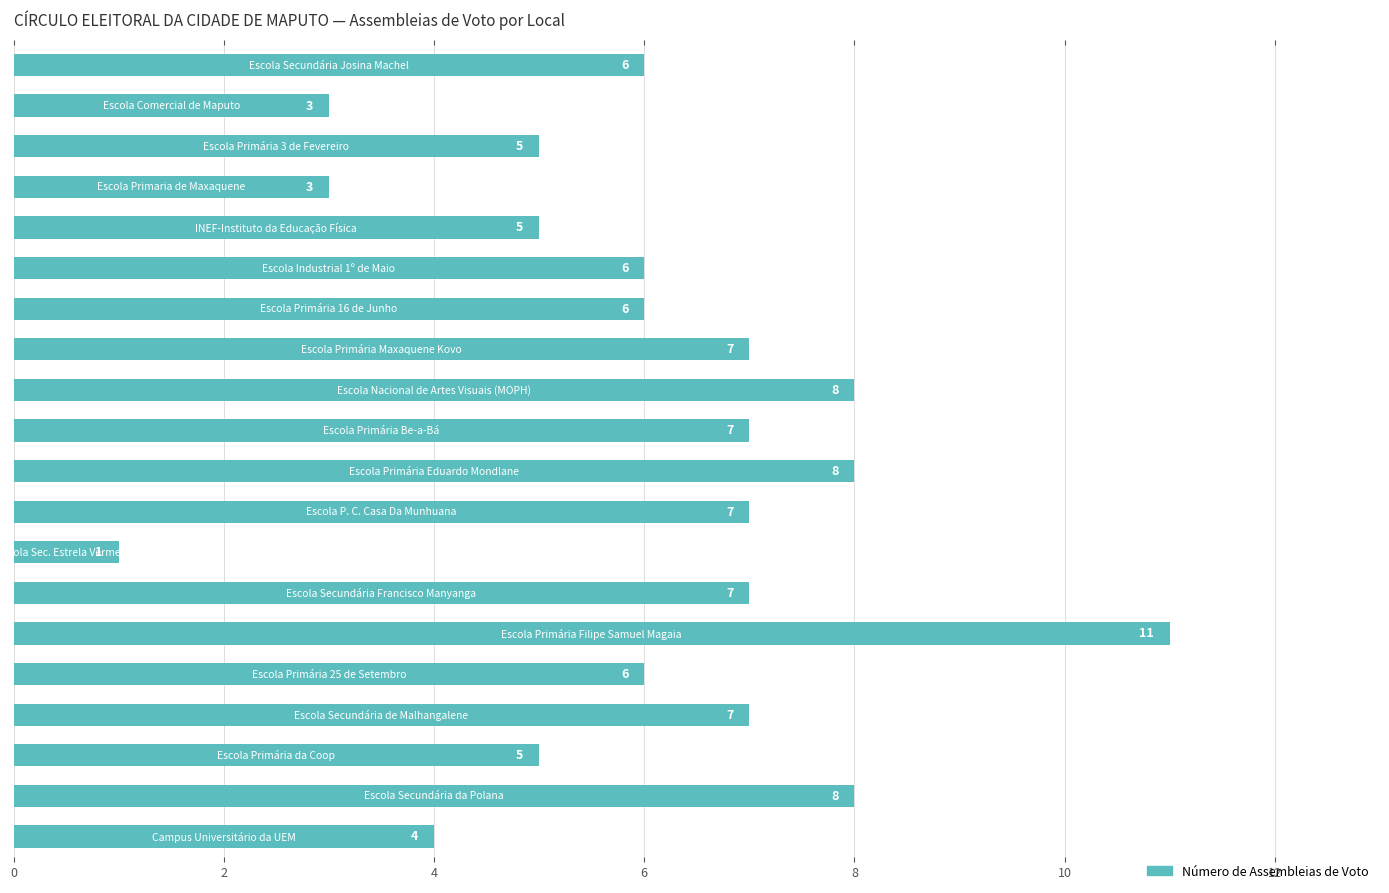

Reading top to bottom, list all the values displayed in this chart.

6	3	5	3	5	6	6	7	8	7	8	7	1	7	11	6	7	5	8	4